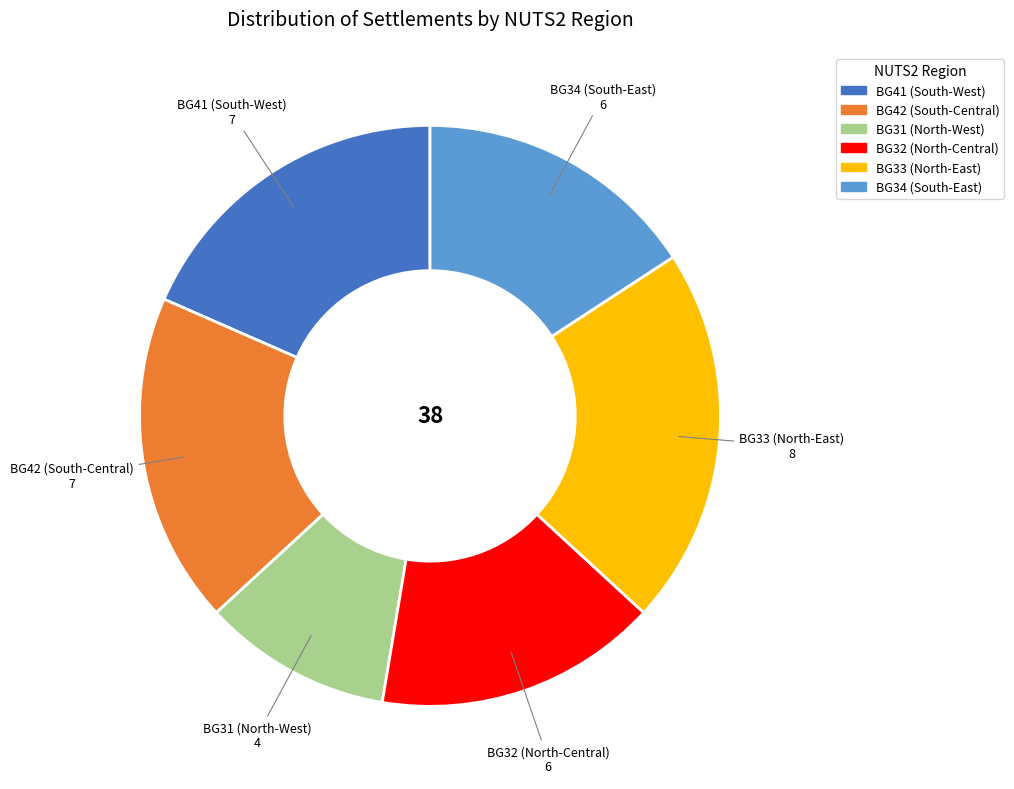

Is there any slice that represents more than half of the pie?

No